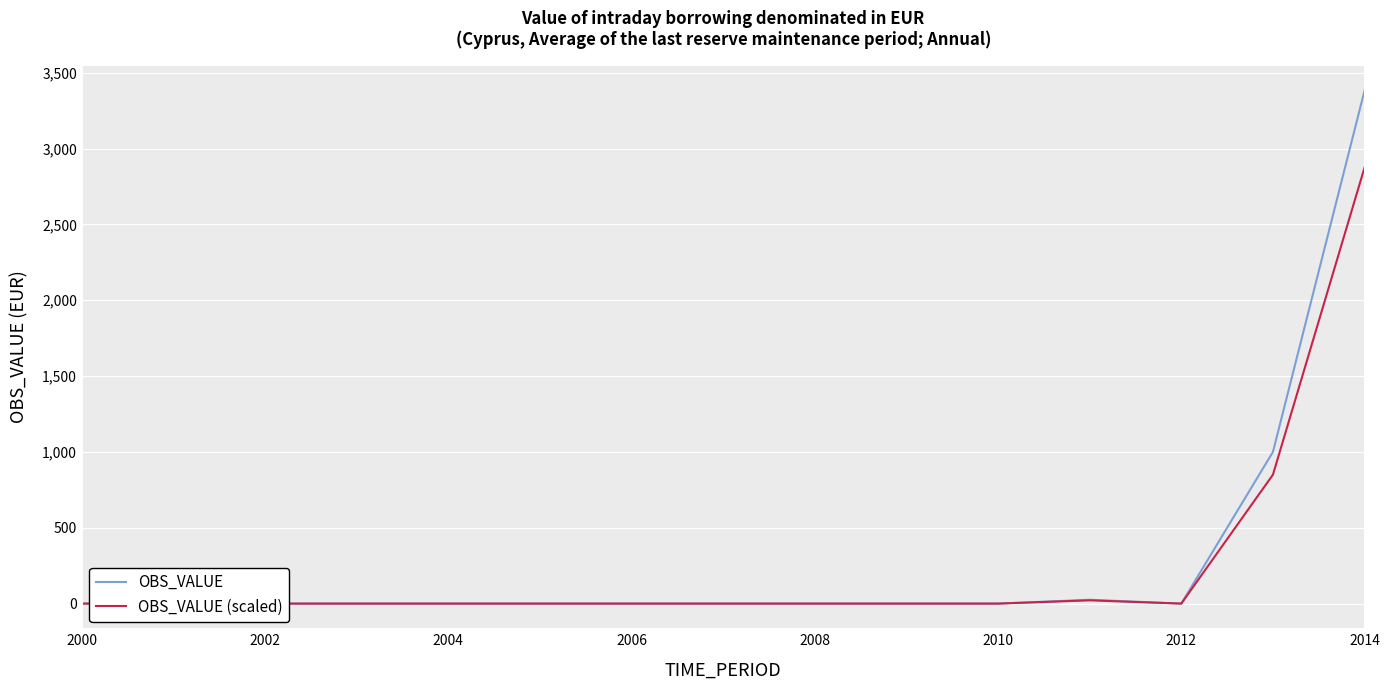

At which category is the sum across all series the highest?

2014